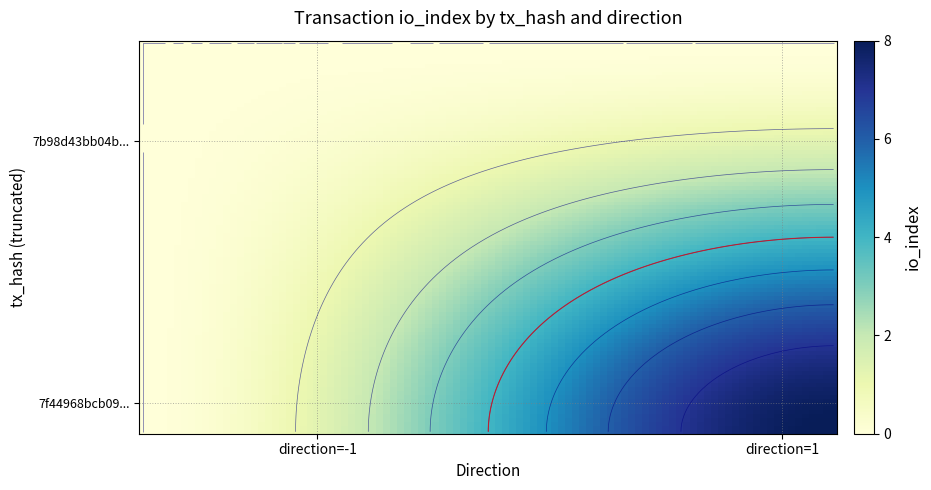

What is the sum of the 7f44968bcb0942dcf6257fdbb104b528876ea46 values at io_index and direction?

9